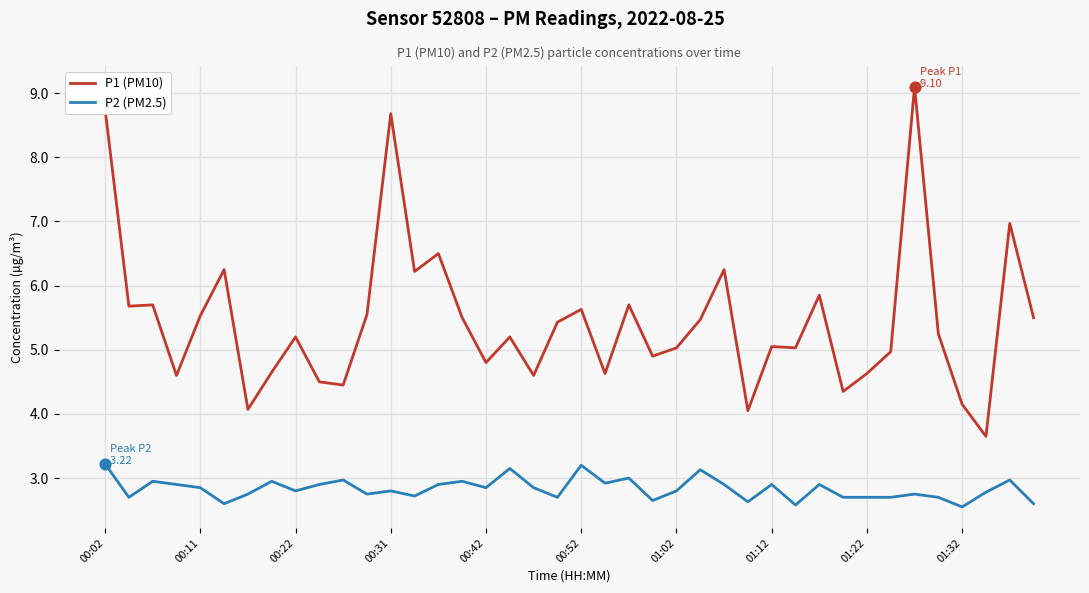

True or false: P1 (PM10) and P2 (PM2.5) cross at least once.

False